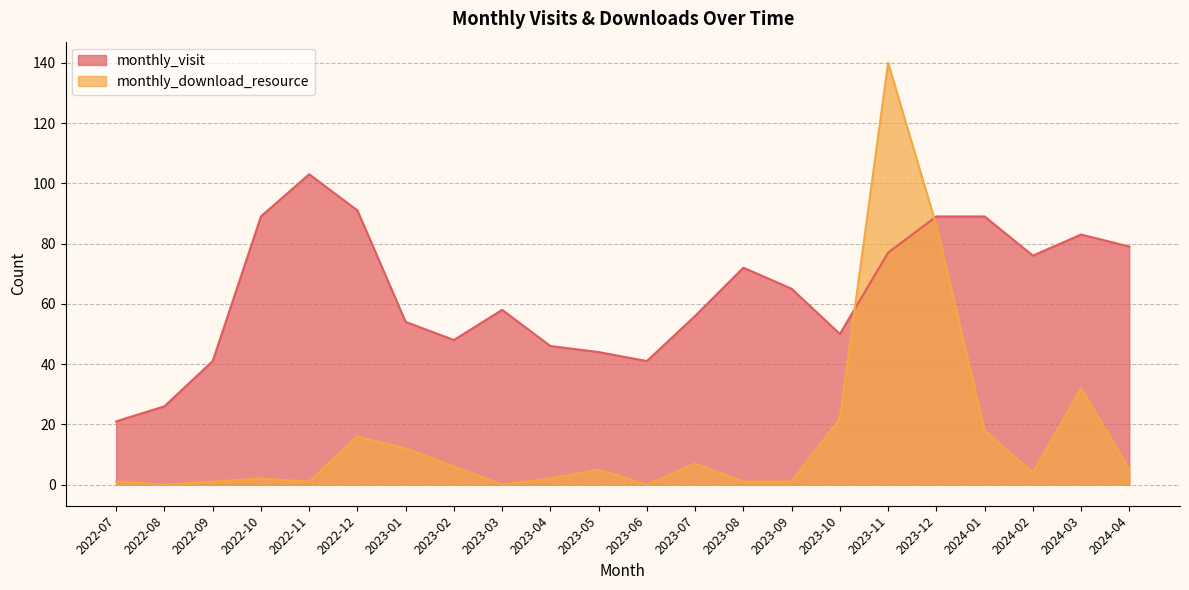

What is the difference between the maximum and second lowest values in the monthly_visit series?

77